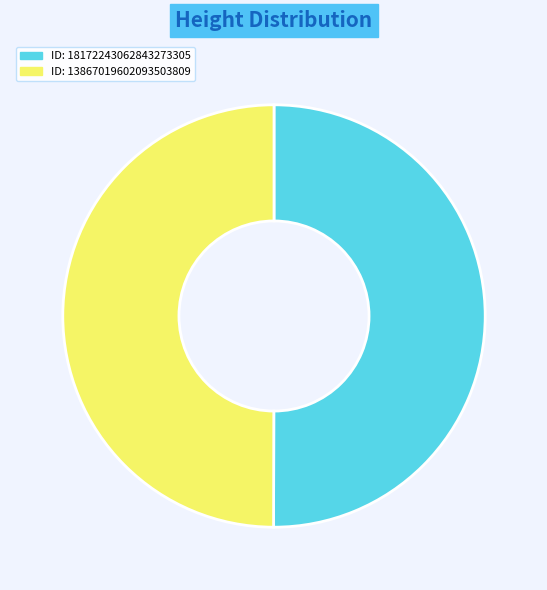

The ID: 13867019602093503809 slice represents 50% of the pie. True or false?

True